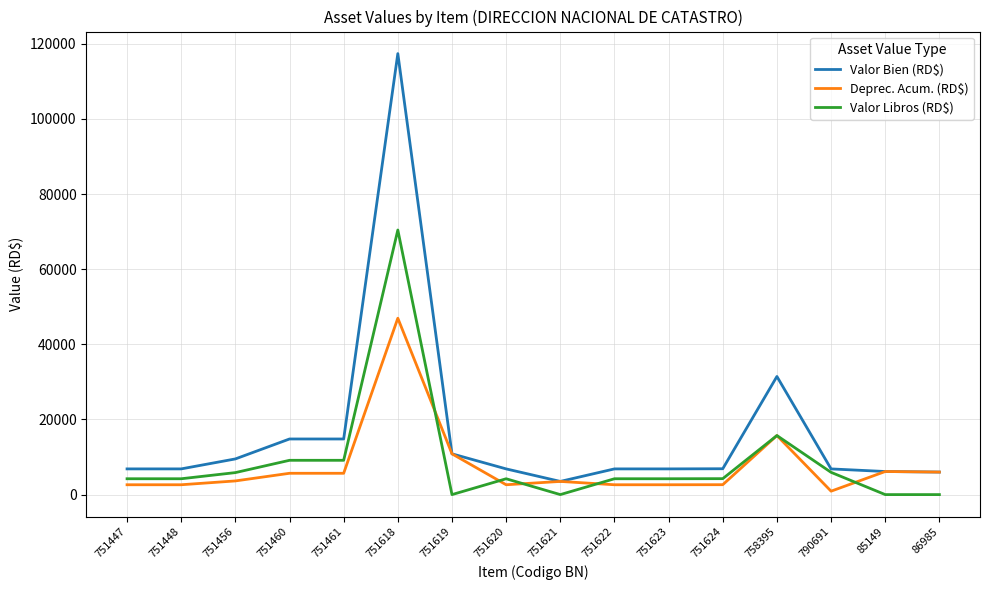

Which series changed the most between 751460 and 790691?

Valor Bien (RD$)